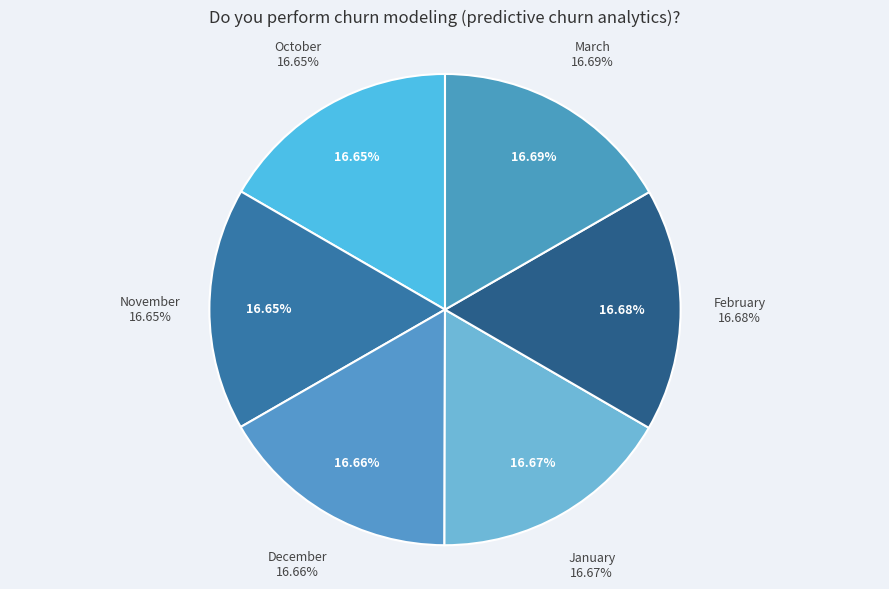

Is there a majority slice in this chart?

No